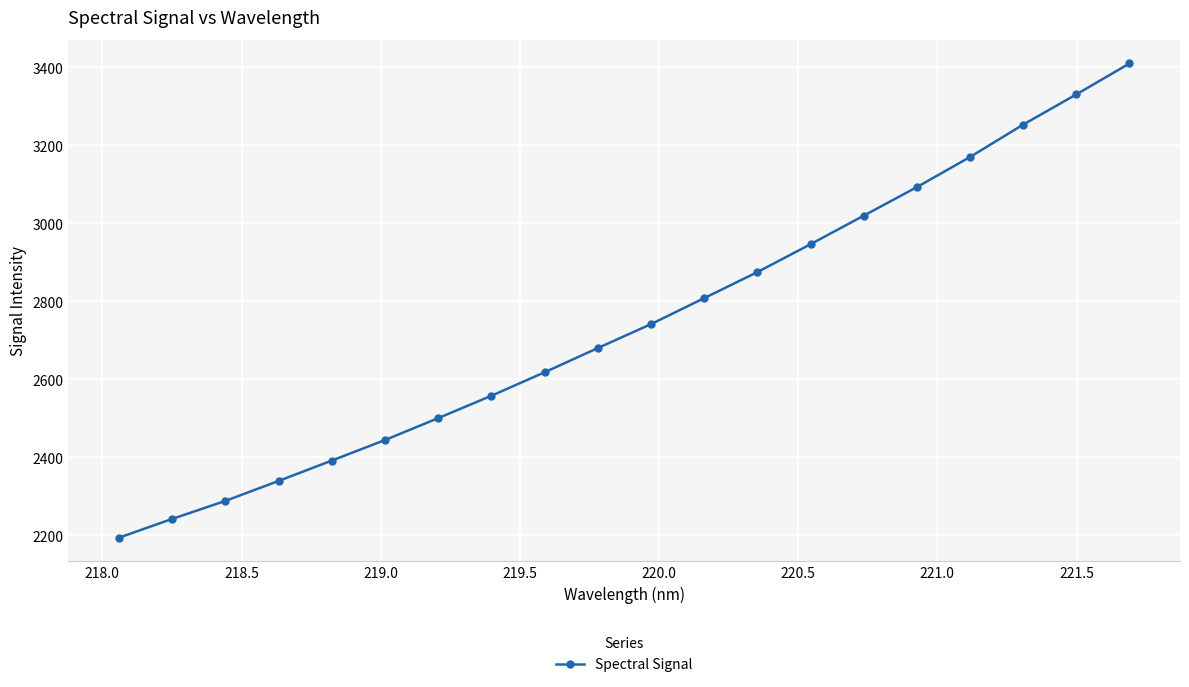

True or false: the data has more than 1 interior local peaks.

False